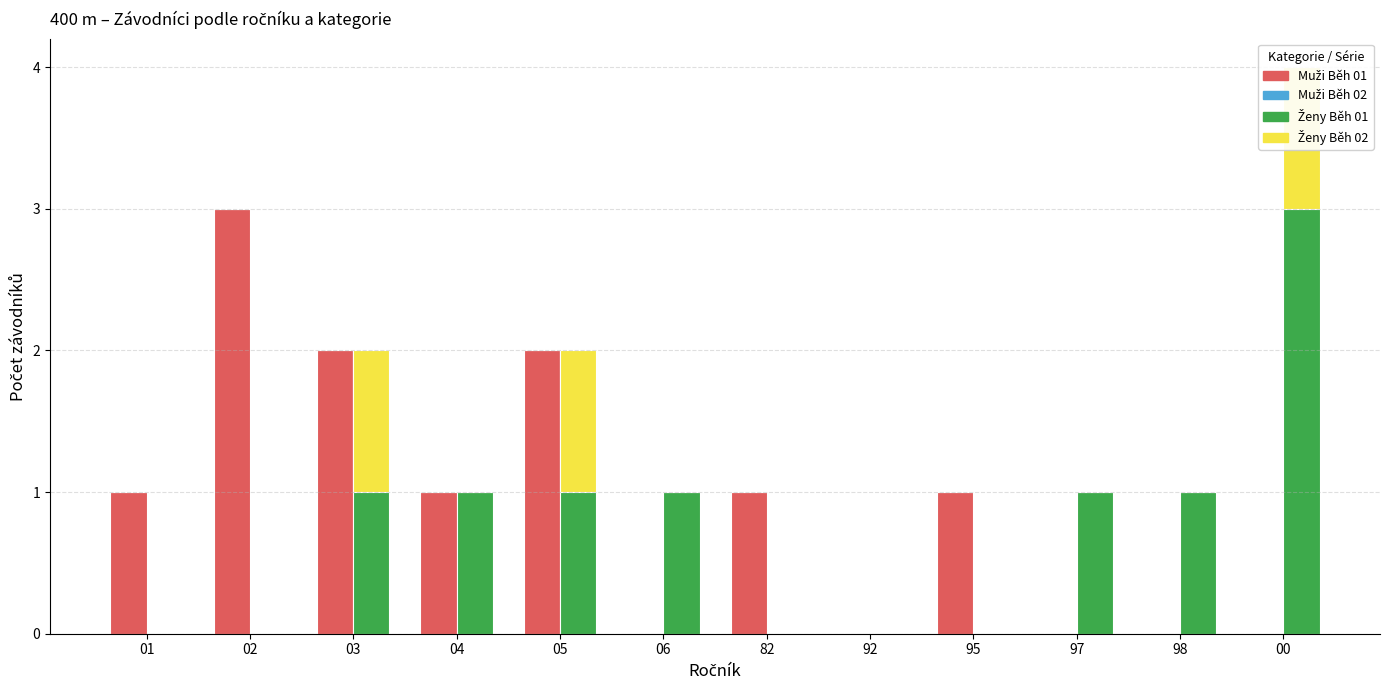

What is the label of the 10th bar from the right?

03